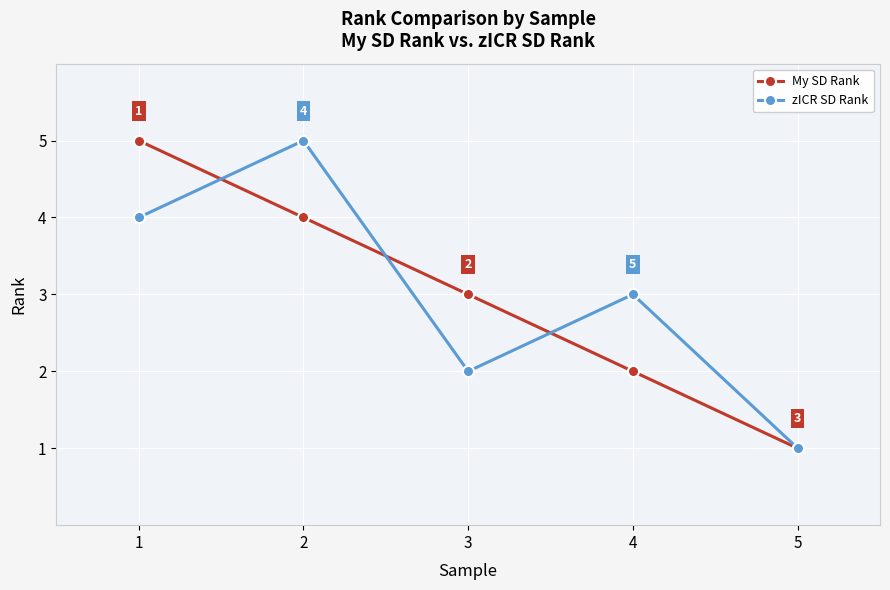

How many series are shown in this chart?

2